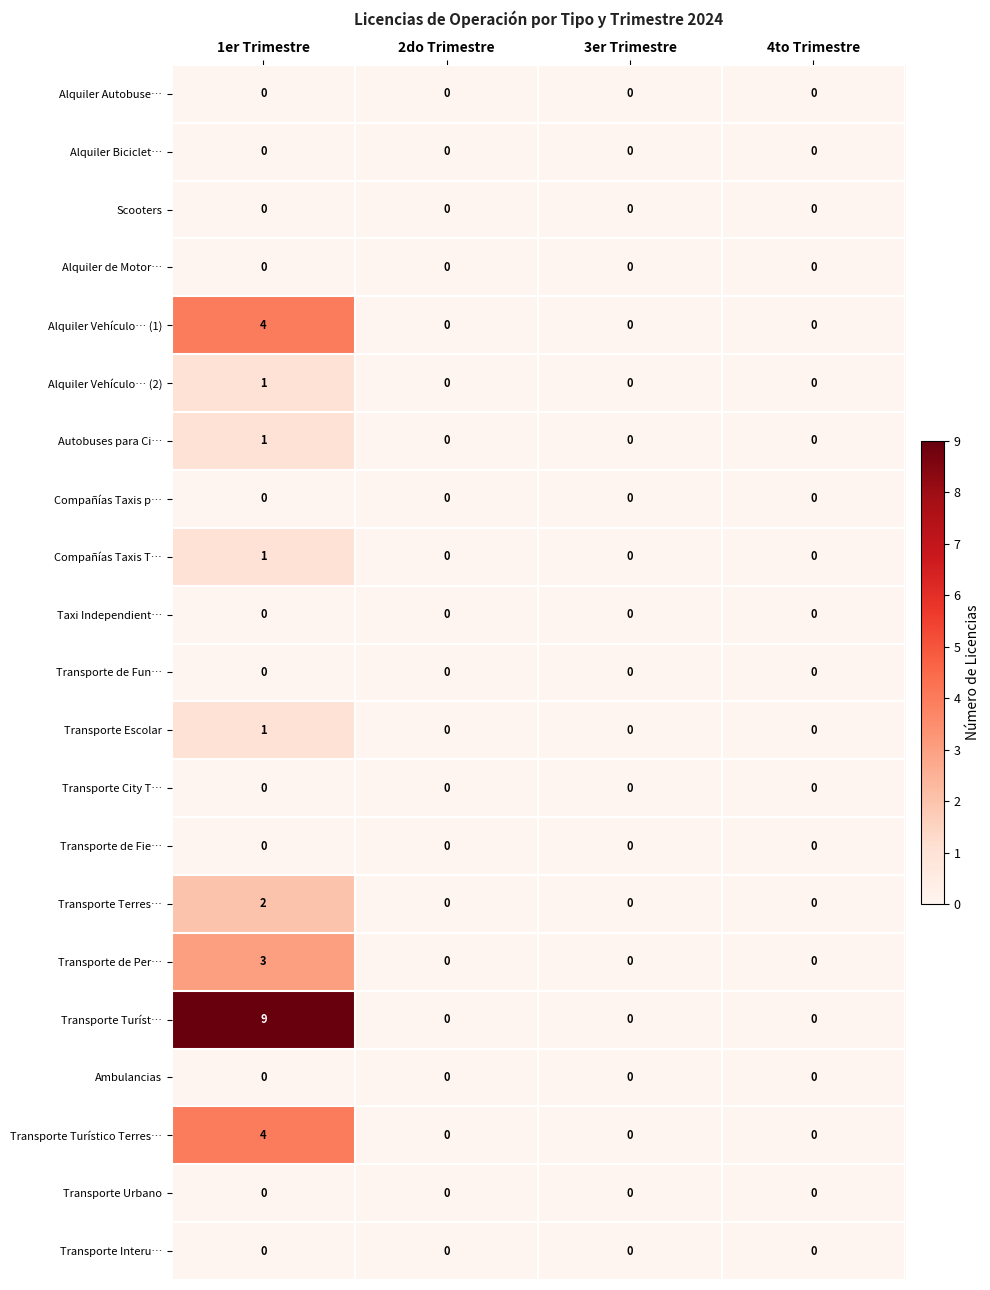

What is the spread (max minus min) of values at 1er Trimestre?

9